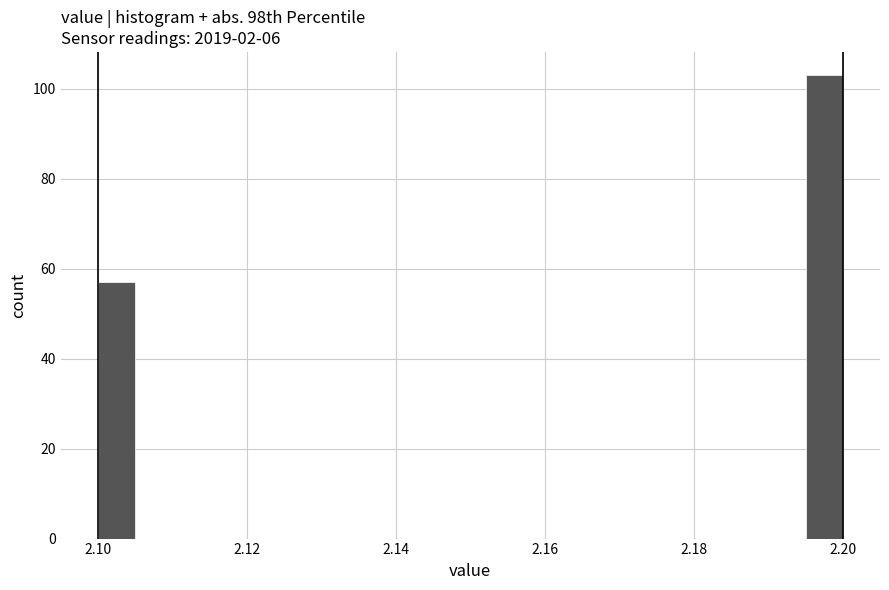

Read against the x-axis, roughly where is the centre of the tallest bar?

2.198